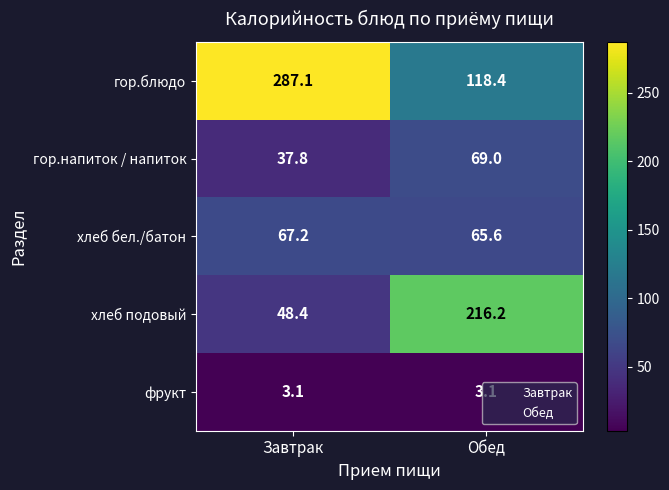

The value of фрукт at Обед is 3.1. True or false?

True